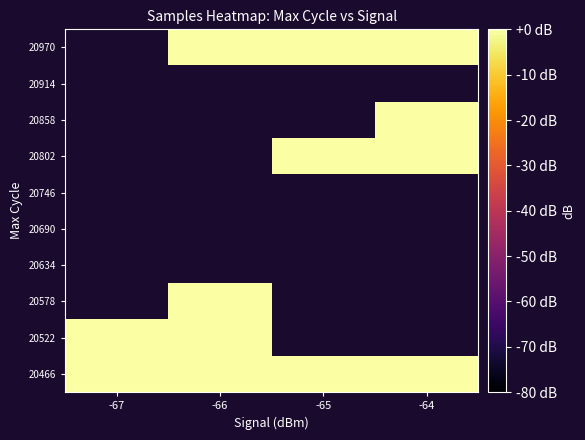

The value of 20970 at -65 is -0.0. True or false?

True